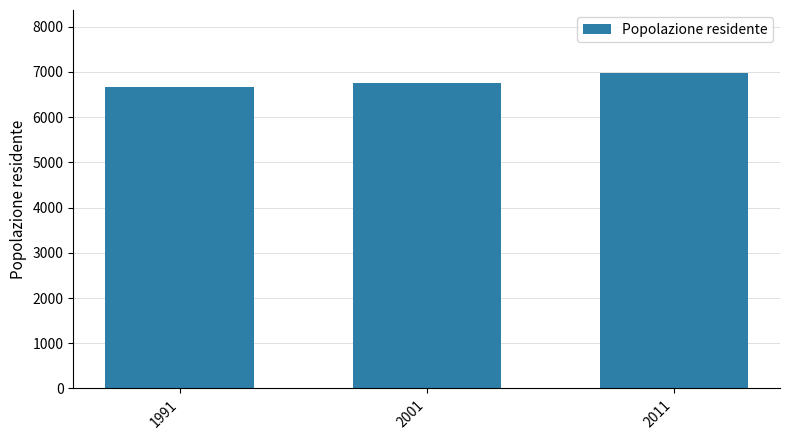

Rank the categories by value from highest to lowest.

2011, 2001, 1991